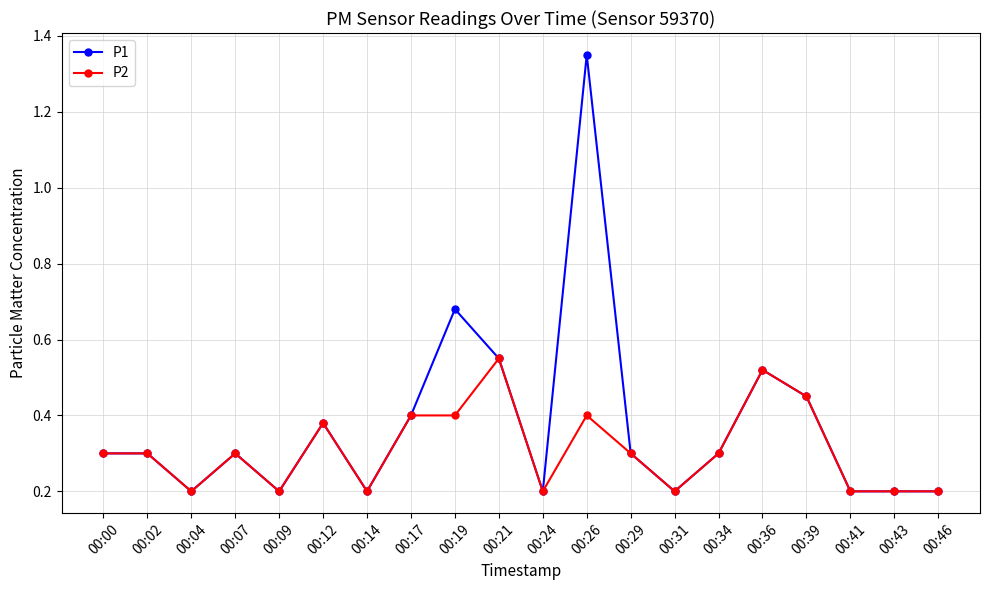

Rank the series by their maximum value, from lowest to highest.

P2, P1